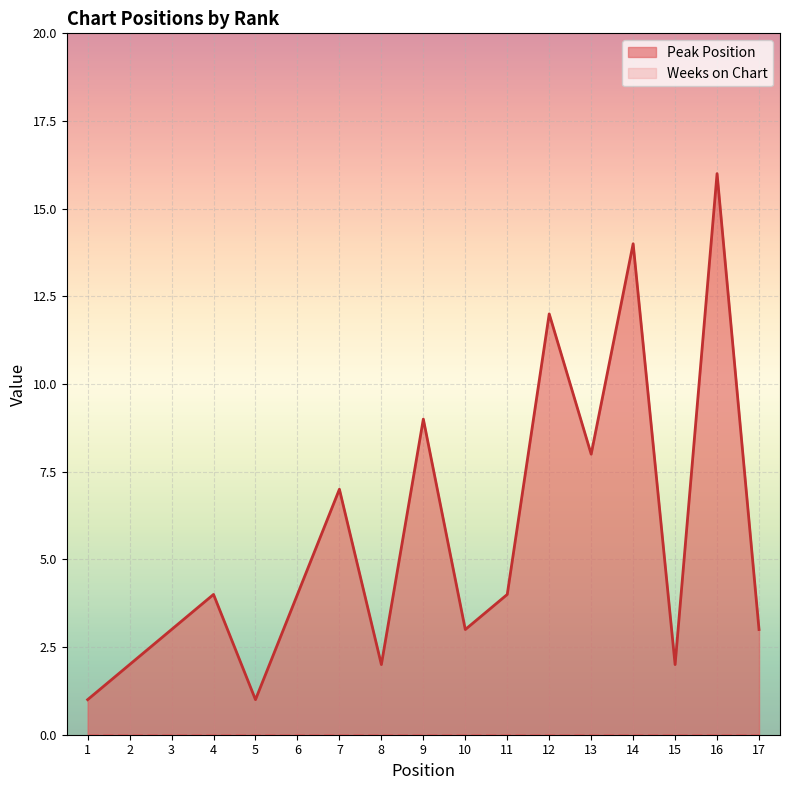

What is the change in value from 2 to 4?

+2